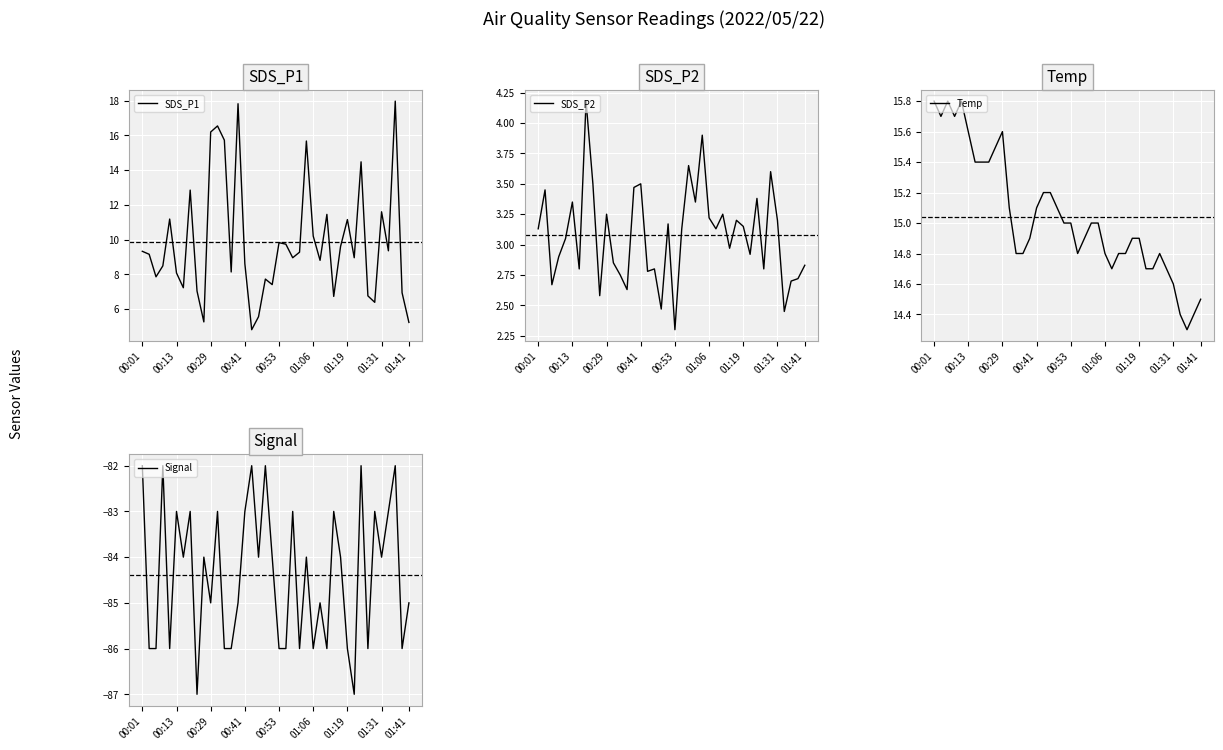

How many data points does each series have?

40